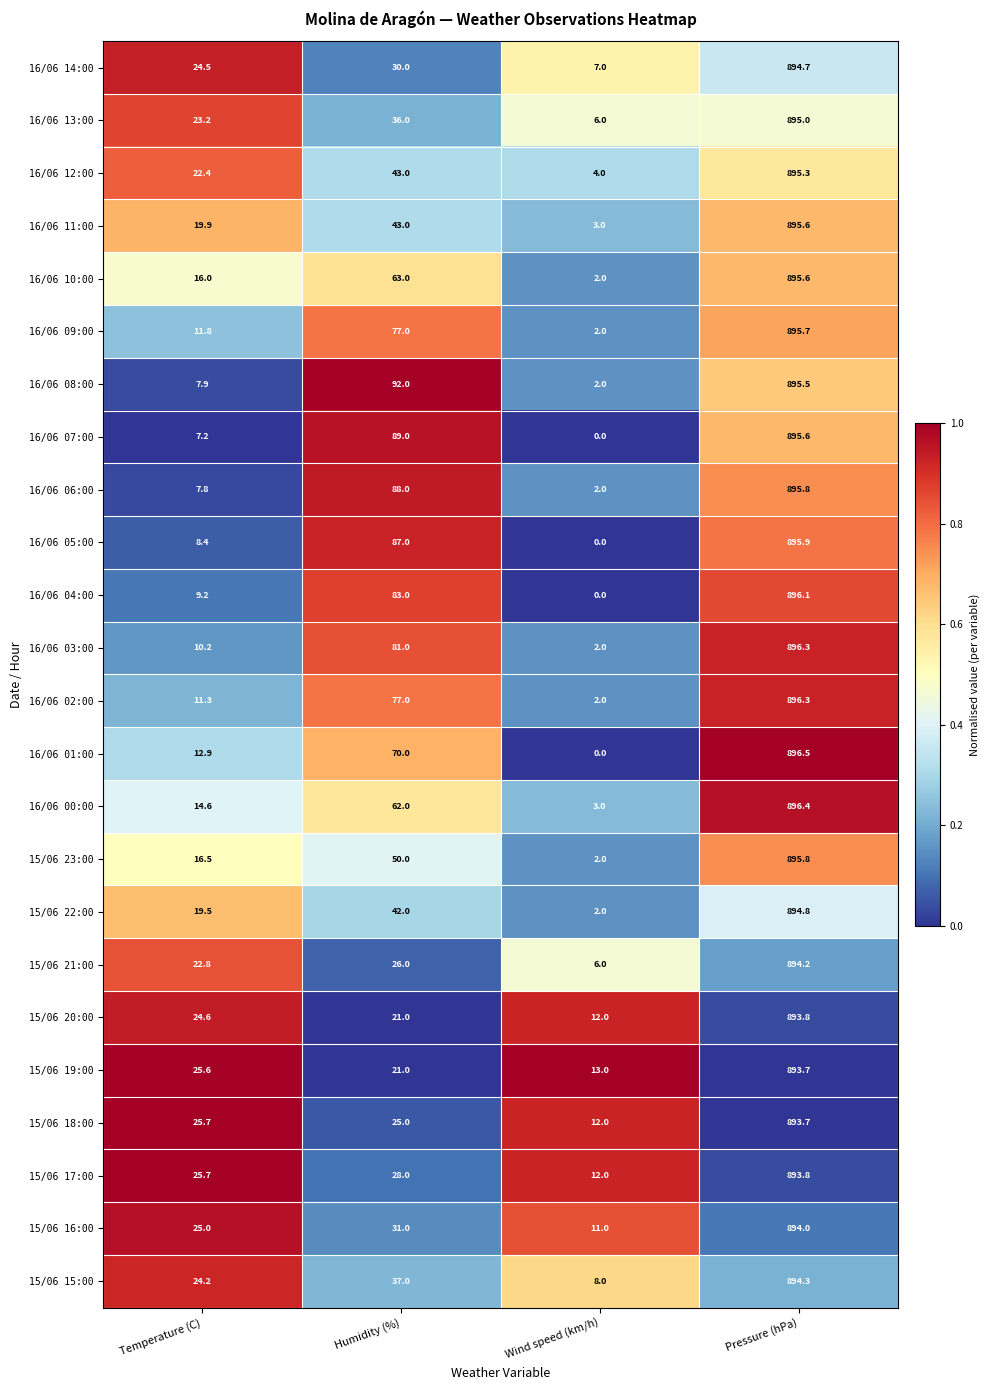

Between Temperature (C) and Pressure (hPa), which series saw the biggest shift?

16/06 07:00